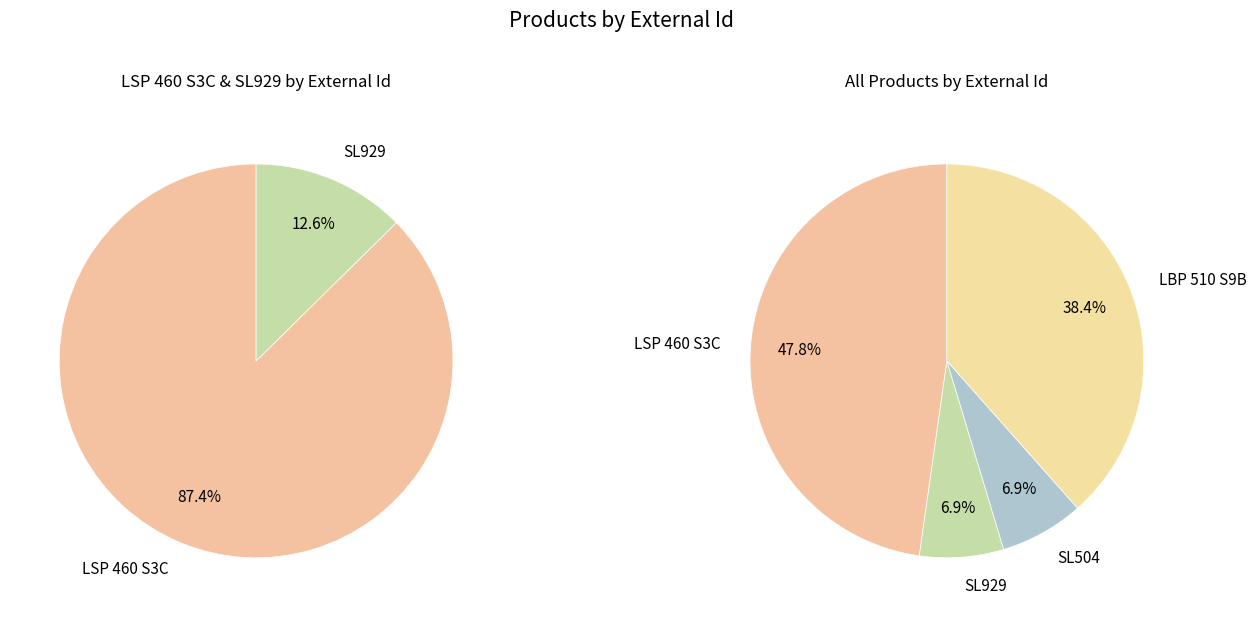

How many slices are in this pie chart?

4